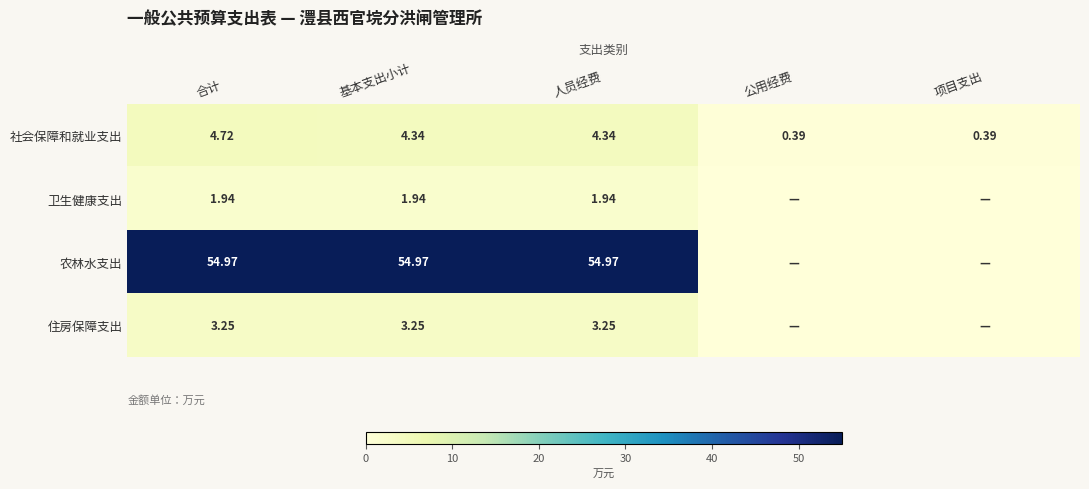

How many values in the 社会保障和就业支出 series exceed 4?

3